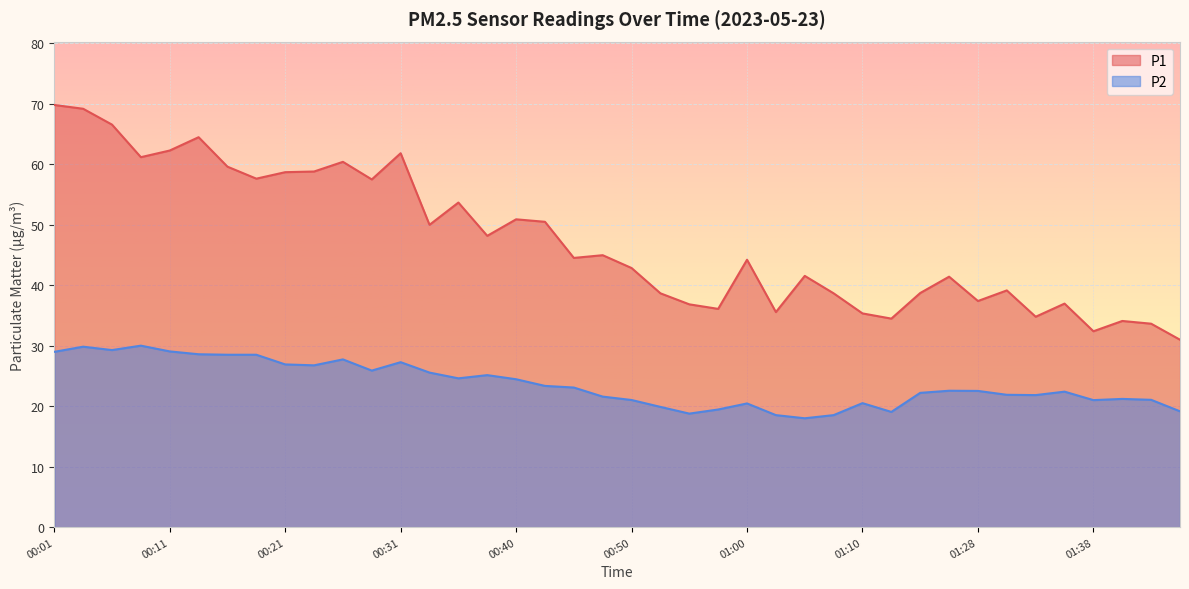

At which category does P2 reach its first local peak?

00:04